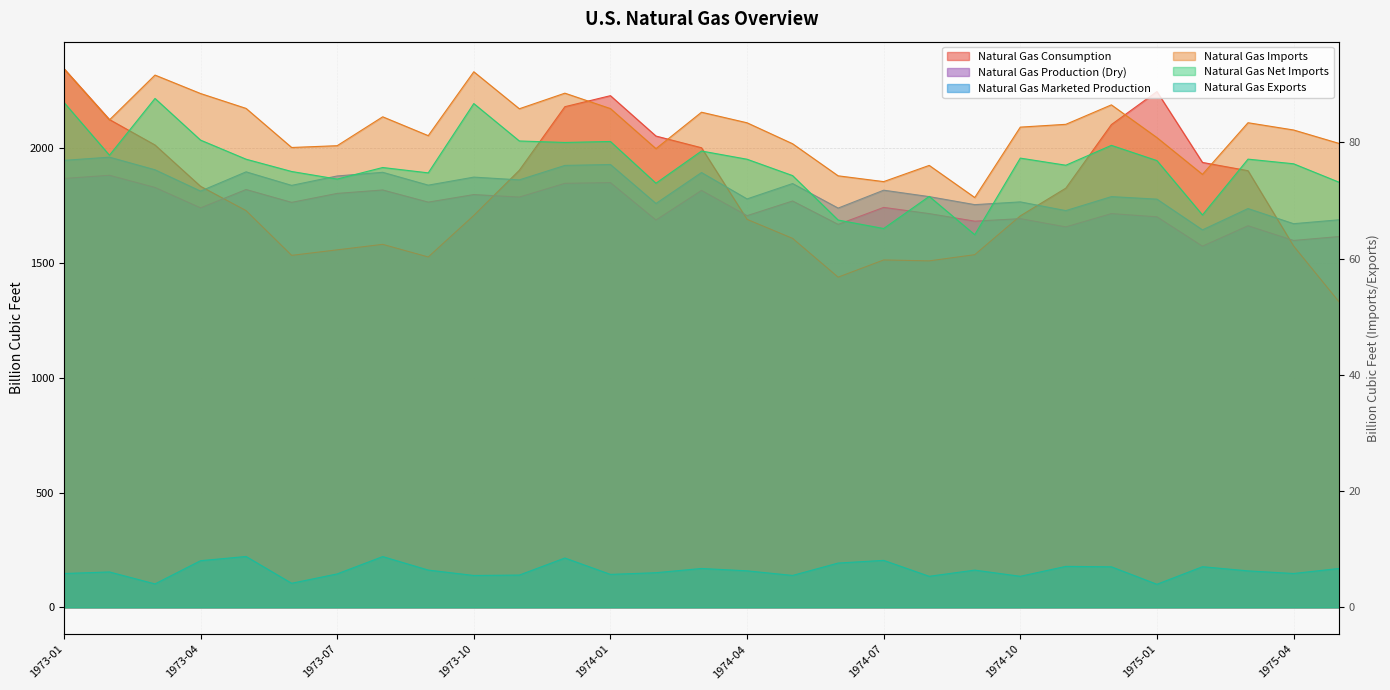

True or false: Natural Gas Exports and Natural Gas Imports intersect in this chart.

False